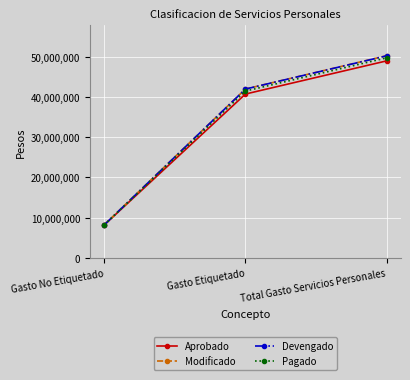

Which category has the highest value in the Aprobado series?

Total Gasto Servicios Personales